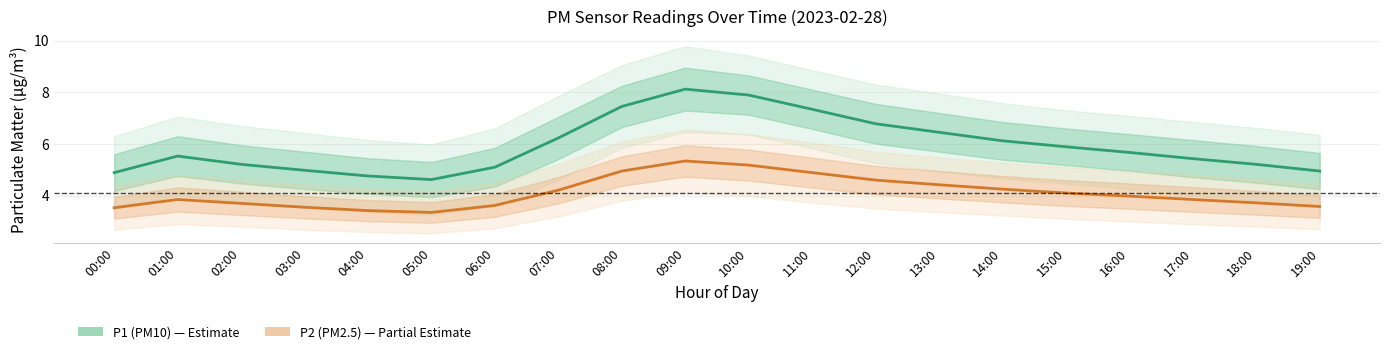

What is the total value across all series at 03:00?

8.5